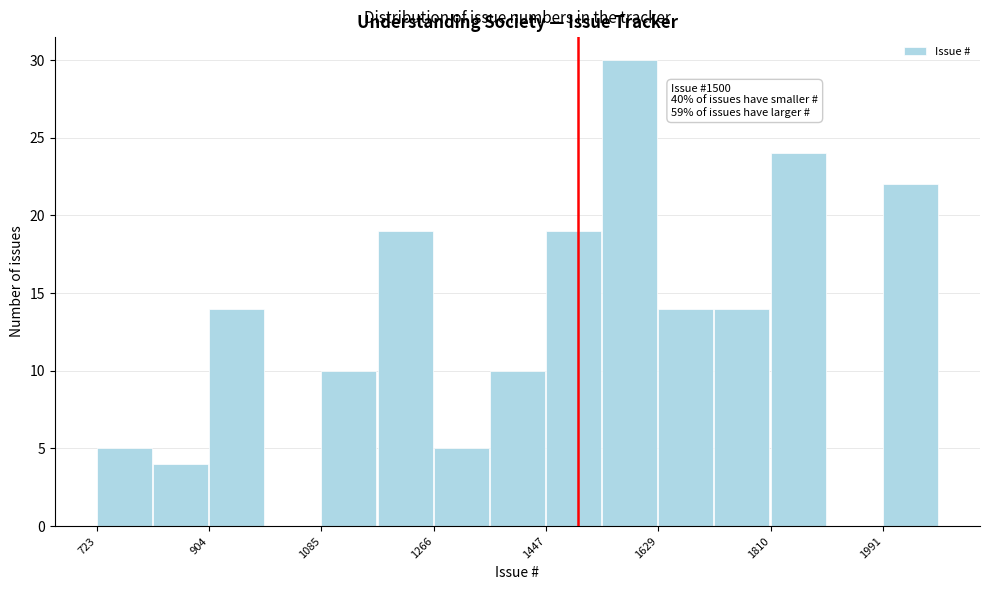

Over which range of the x-axis is the bar tallest?

1540 to 1620